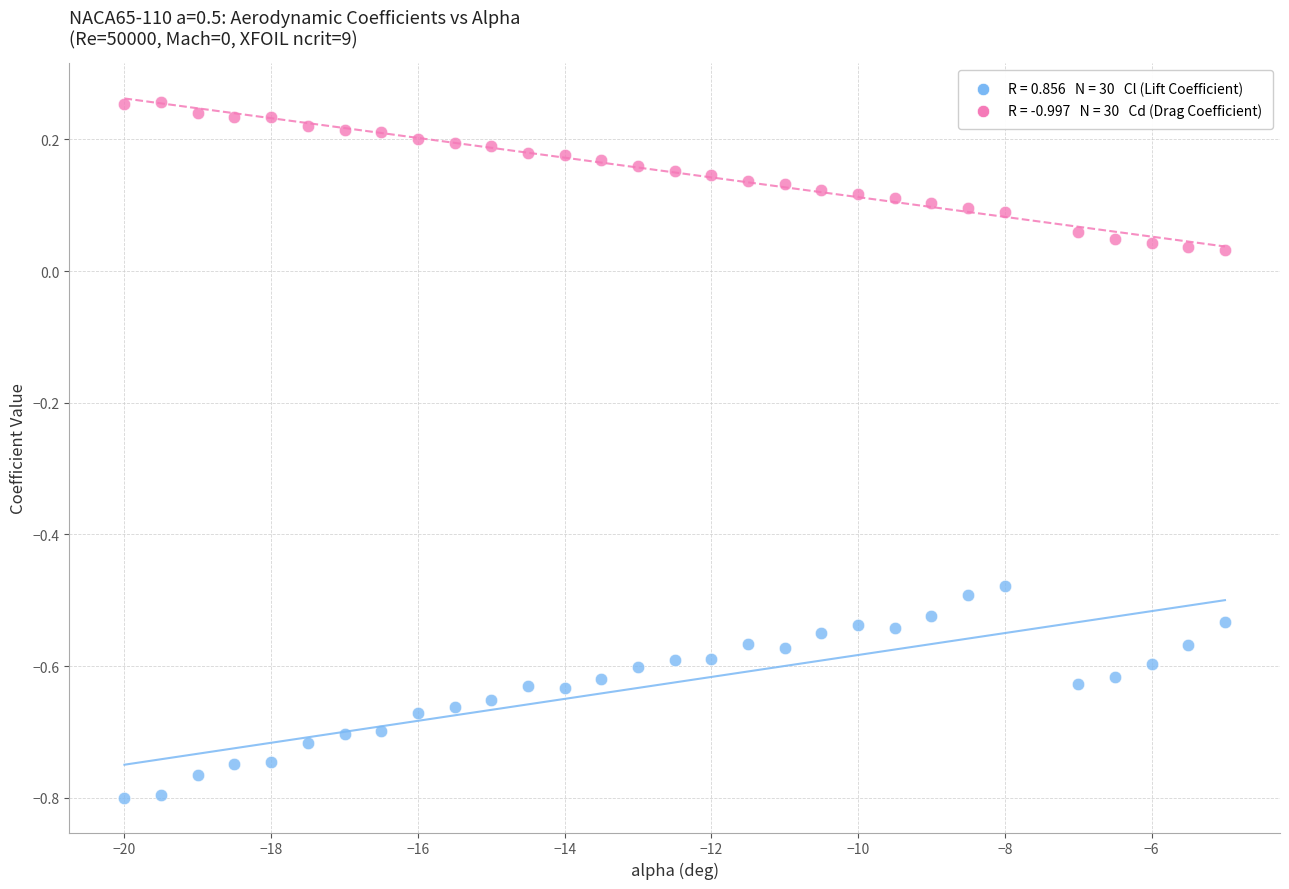

Across all data points, what is the range of Y values (max minus min)?

1.1